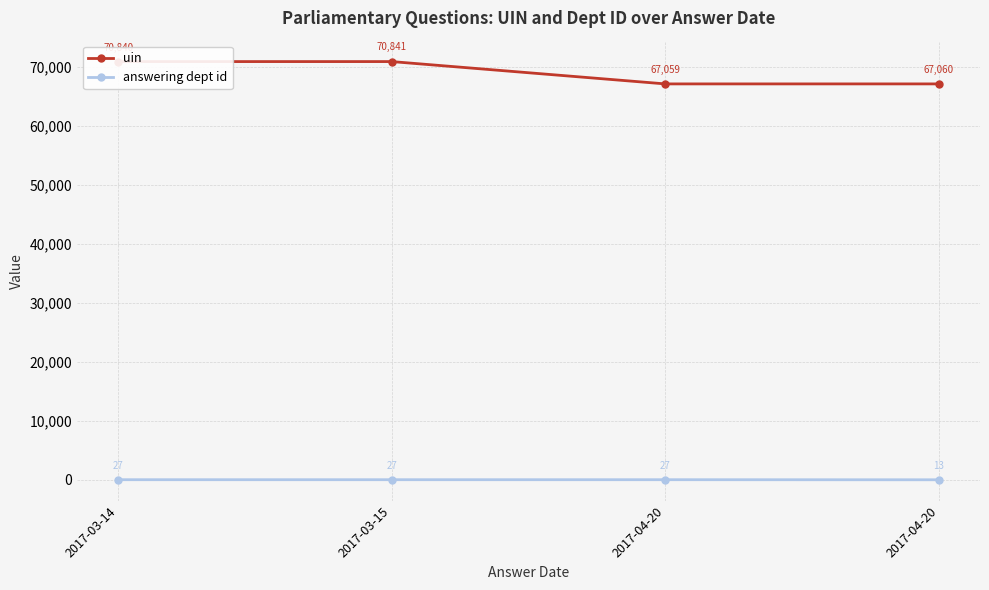

Reading left to right, transcribe all the data shown in this chart.

uin: 2017-03-14=70840	2017-03-15=70841	2017-04-20=67059	2017-04-20=67060
answering dept id: 2017-03-14=27	2017-03-15=27	2017-04-20=27	2017-04-20=13